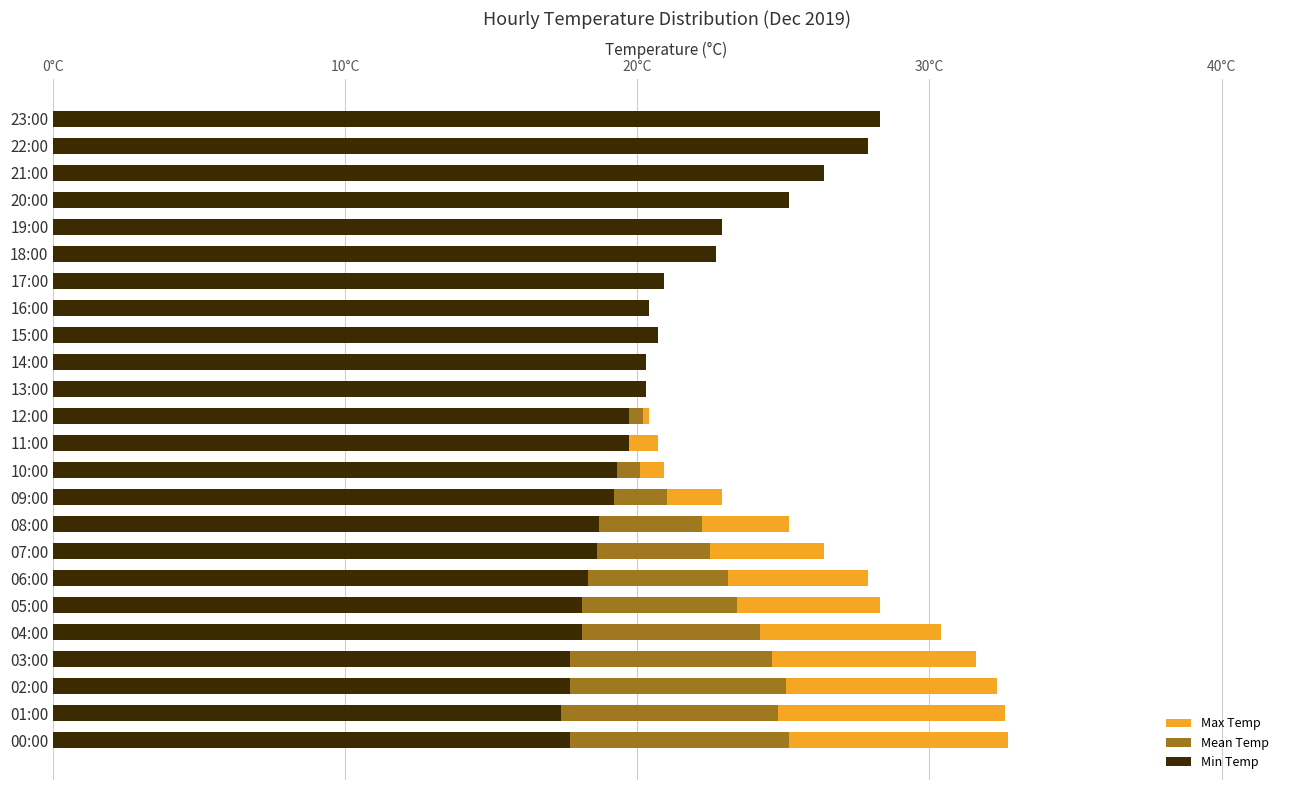

How many bars are there in total?

72